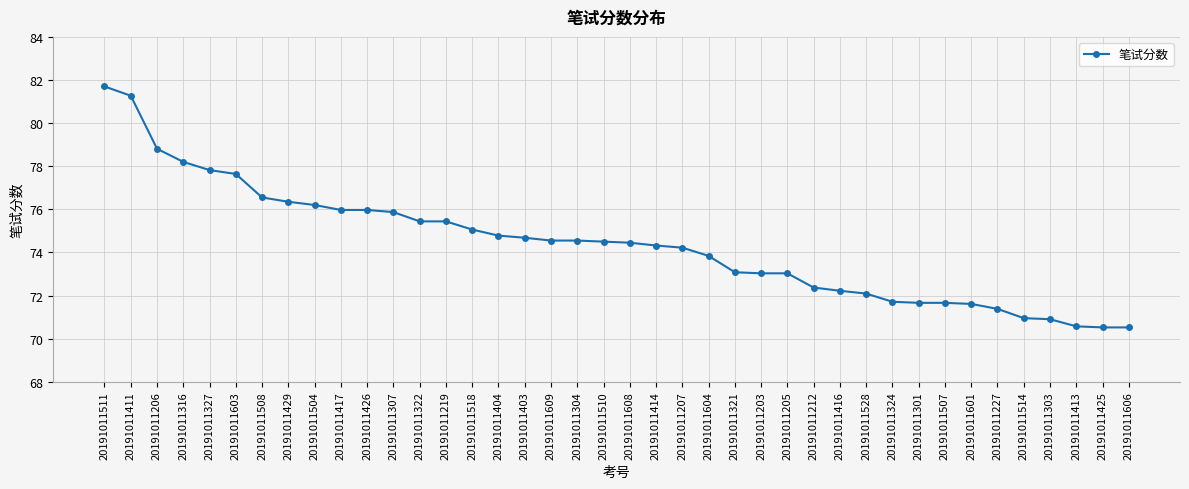

The value at 20191011212 is 120.6. True or false?

False